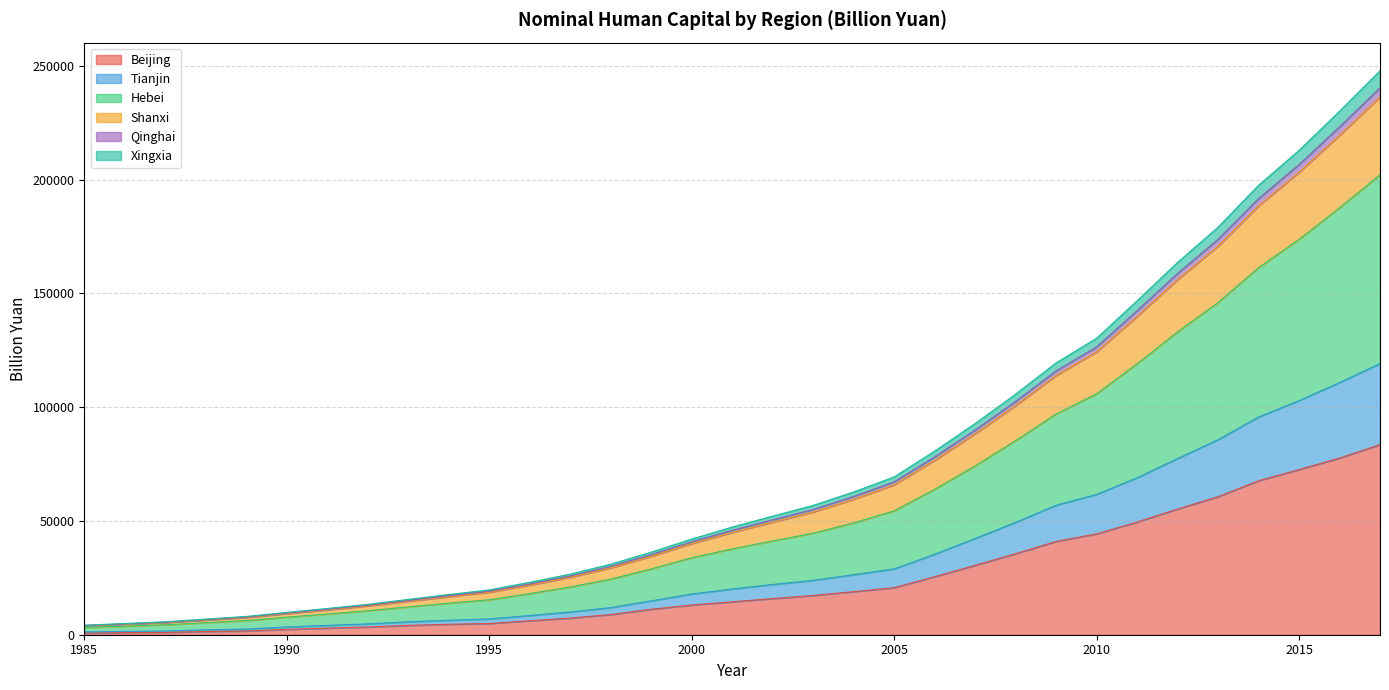

What is the minimum value for Beijing?

754.7